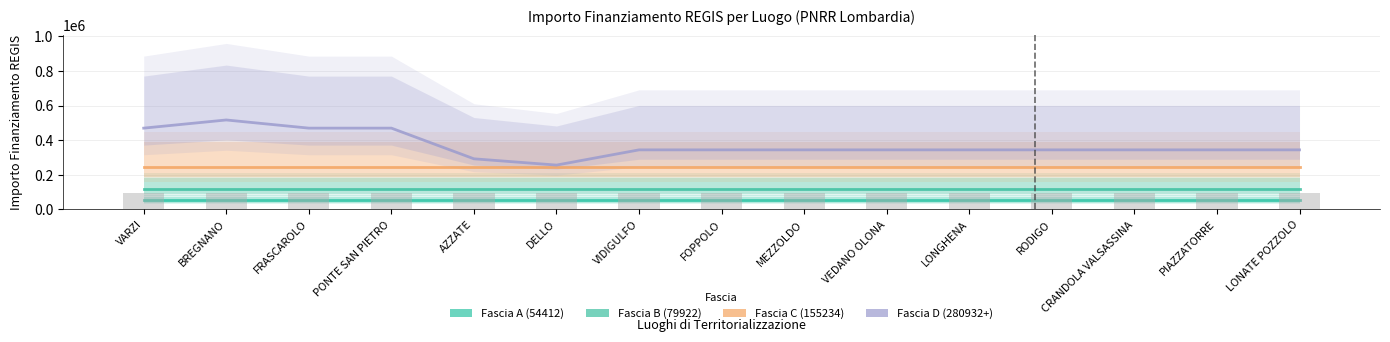

Which series changed the most between CRANDOLA VALSASSINA and LONATE POZZOLO?

Fascia A (54412)